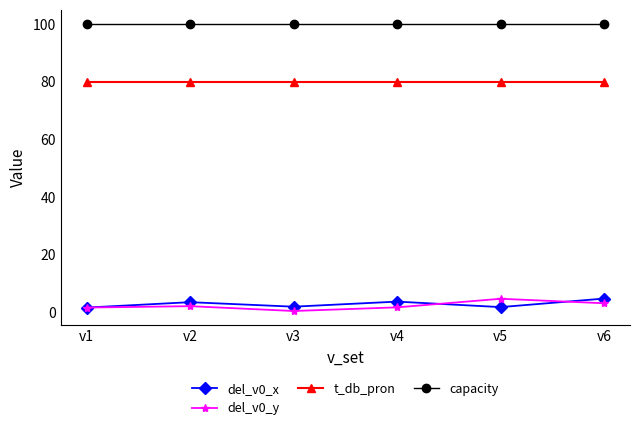

What is the value of the t_db_pron point at the 1st from the left?

80.0